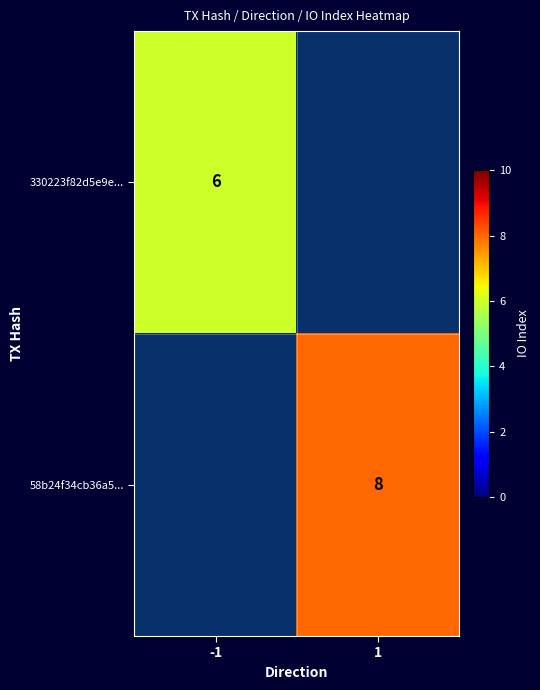

Which category has the lowest value across all series?

1